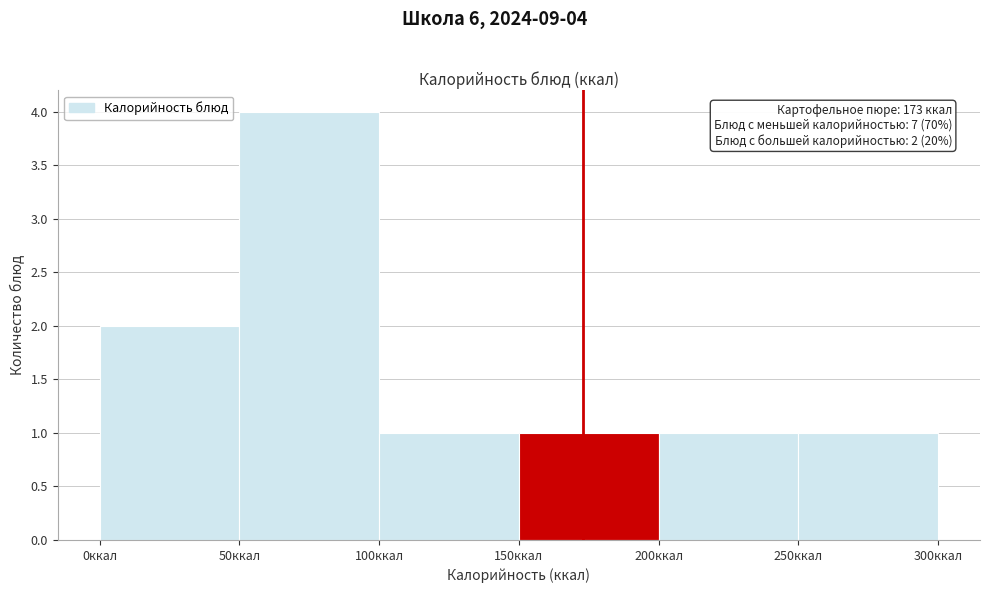

Over which range of the x-axis is the bar tallest?

50 to 100